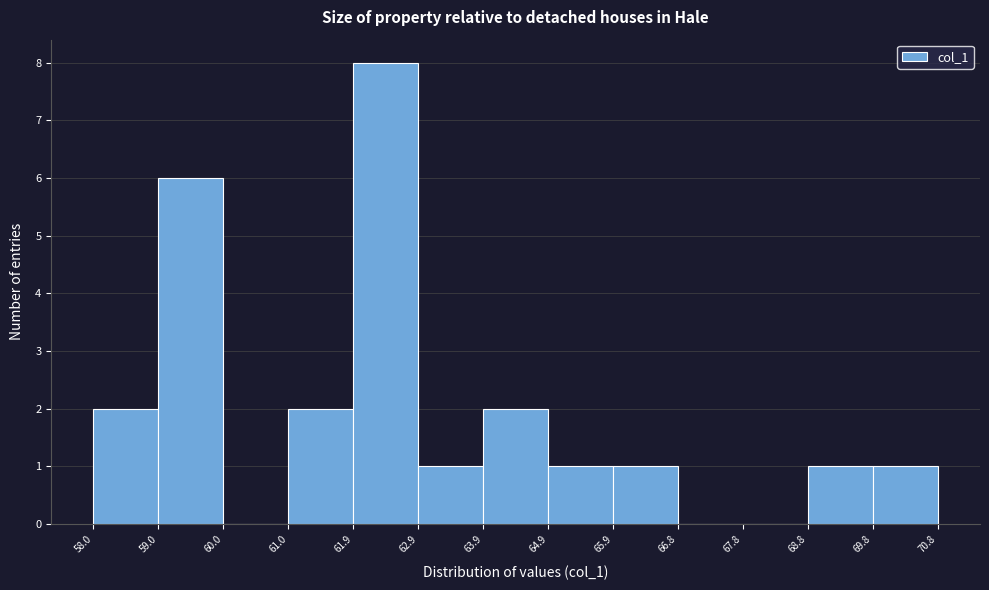

Reading left to right, list every bar in this chart as the range it spans on the x-axis followed by its height. The values are not printed on the chart, so give them approximately, as read against the axis.

58.0 to 59.0: 2
59.0 to 60.0: 6
60.0 to 61.0: 0
61.0 to 61.9: 2
61.9 to 62.9: 8
62.9 to 63.9: 1
63.9 to 64.9: 2
64.9 to 65.9: 1
65.9 to 66.8: 1
66.8 to 67.8: 0
67.8 to 68.8: 0
68.8 to 69.8: 1
69.8 to 70.8: 1